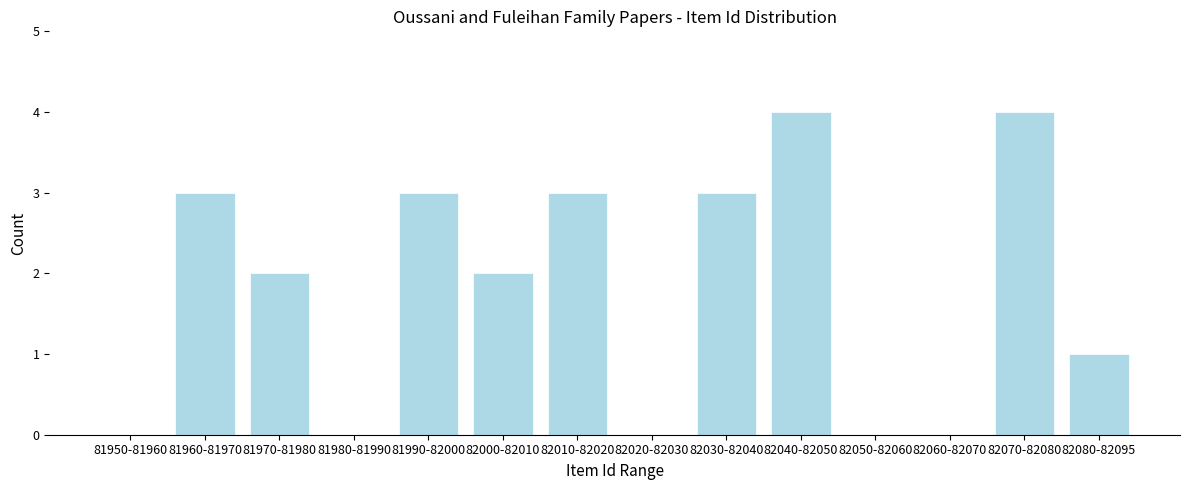

Reading right to left, list all the values displayed in this chart.

82080-82095=1	82070-82080=4	82060-82070=0	82050-82060=0	82040-82050=4	82030-82040=3	82020-82030=0	82010-82020=3	82000-82010=2	81990-82000=3	81980-81990=0	81970-81980=2	81960-81970=3	81950-81960=0